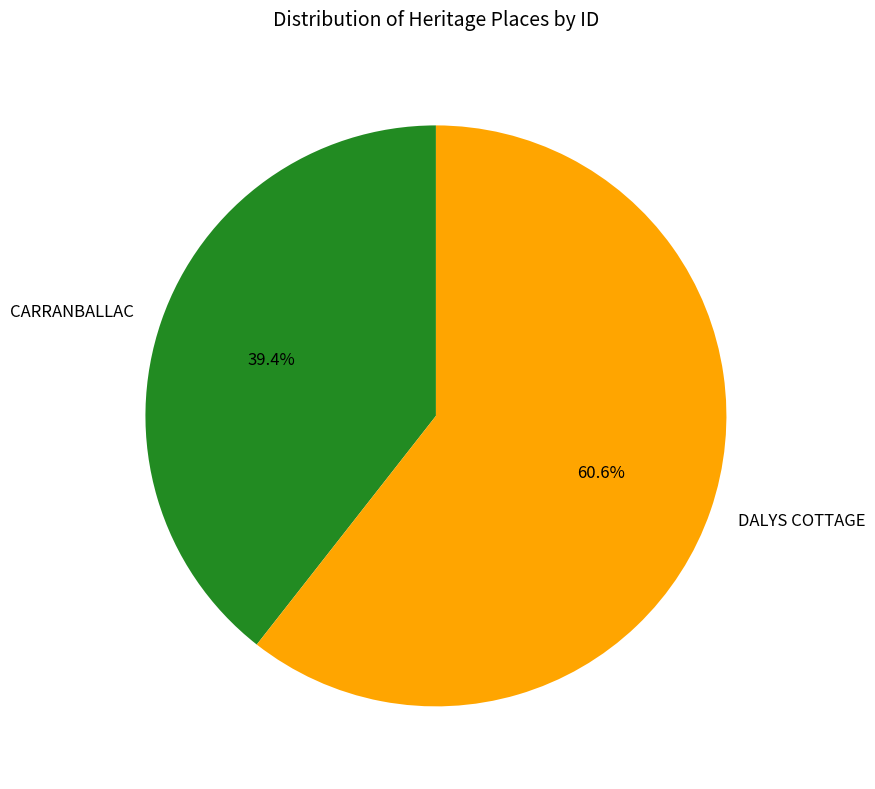

Between CARRANBALLAC and DALYS COTTAGE, which is larger?

DALYS COTTAGE